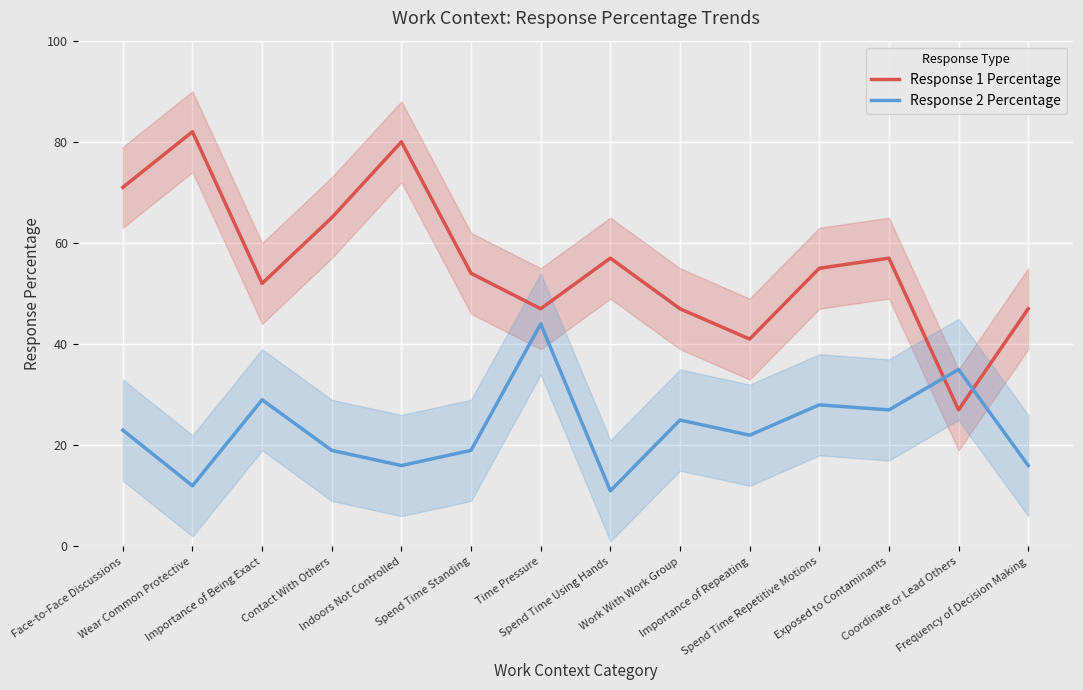

What is the difference between the maximum and second lowest values in the Response 1 Percentage series?

41